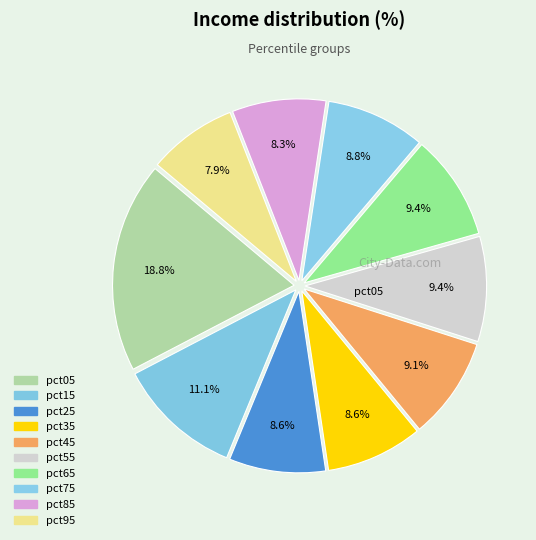

Rank the categories by value from lowest to highest.

pct95, pct85, pct25, pct35, pct75, pct45, pct55, pct65, pct15, pct05